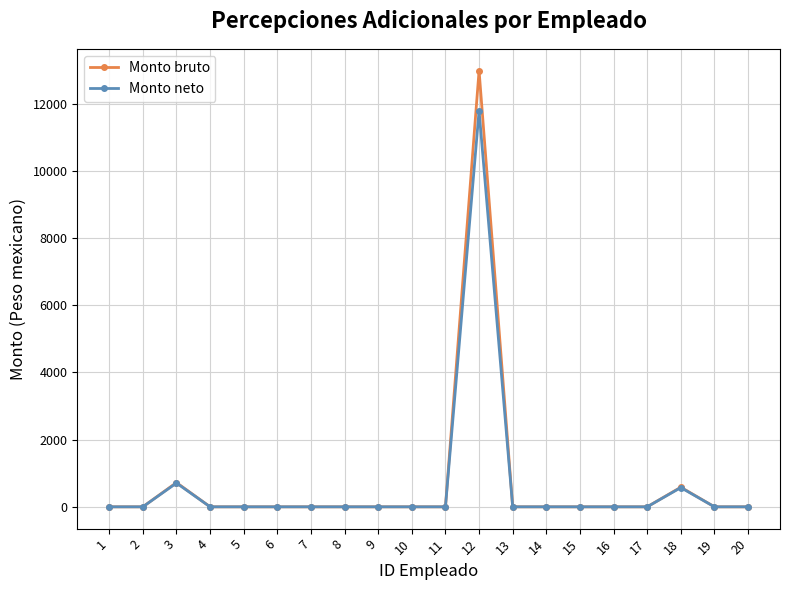

The Monto neto series shows 5368.1 at 1. True or false?

False